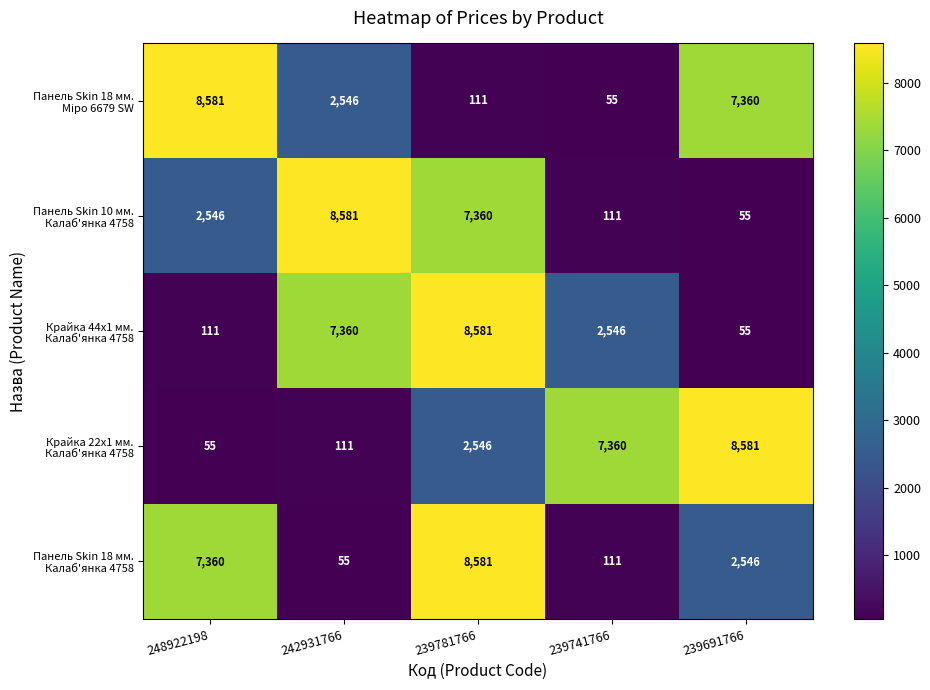

What is the maximum value shown in the chart?

8581